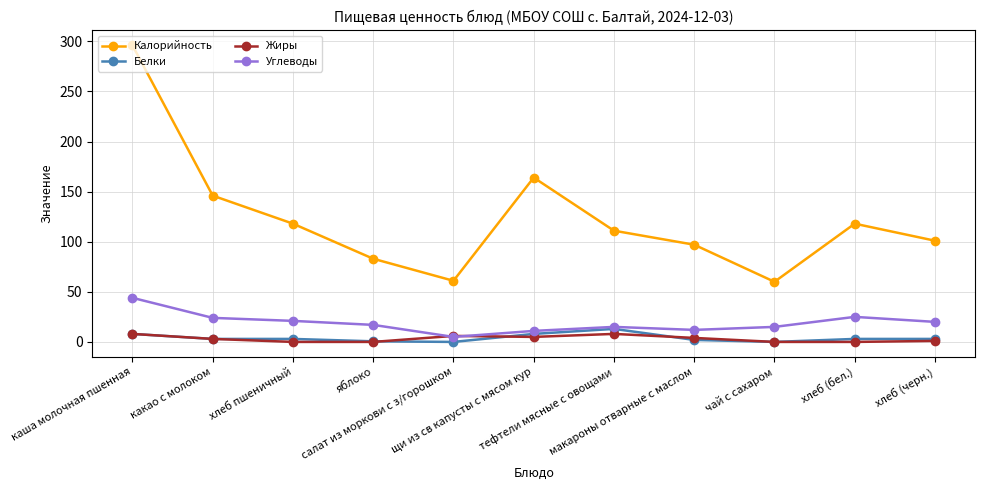

What is the value of the Калорийность point at the 10th from the left?

118.0